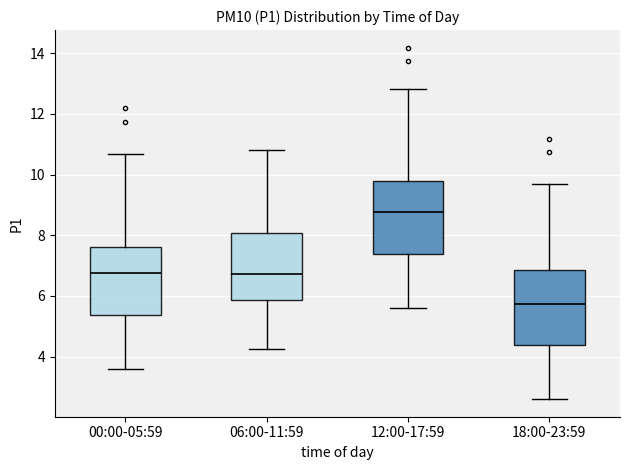

Reading left to right, transcribe this box plot: for each box, give where its median line is, the range the box spans, and where its two whiskers end, as read against the y-axis. The values are not printed on the chart, so give them approximately, as read against the axis.

00:00-05:59: median 6.8, box 5.4 to 7.6, whiskers 3.6 to 10.6
06:00-11:59: median 6.8, box 5.8 to 8.0, whiskers 4.2 to 10.8
12:00-17:59: median 8.8, box 7.4 to 9.8, whiskers 5.6 to 12.8
18:00-23:59: median 5.8, box 4.4 to 6.8, whiskers 2.6 to 9.6